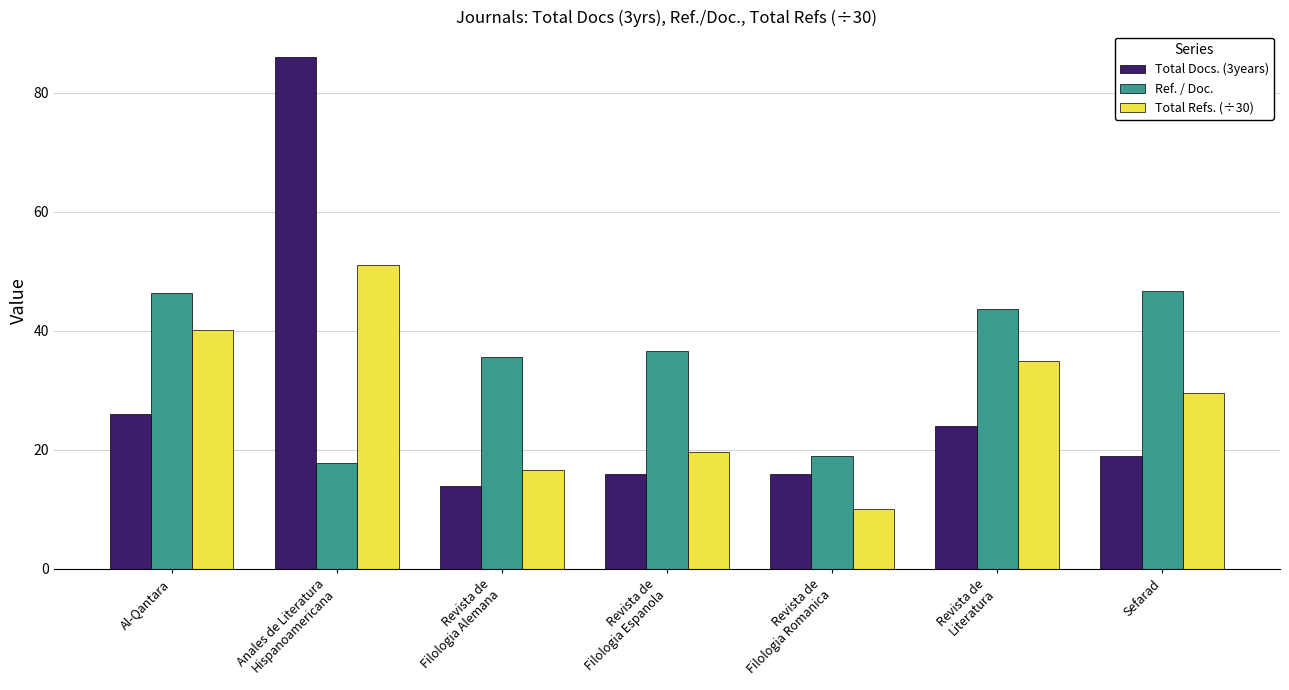

How many series are shown in this chart?

3